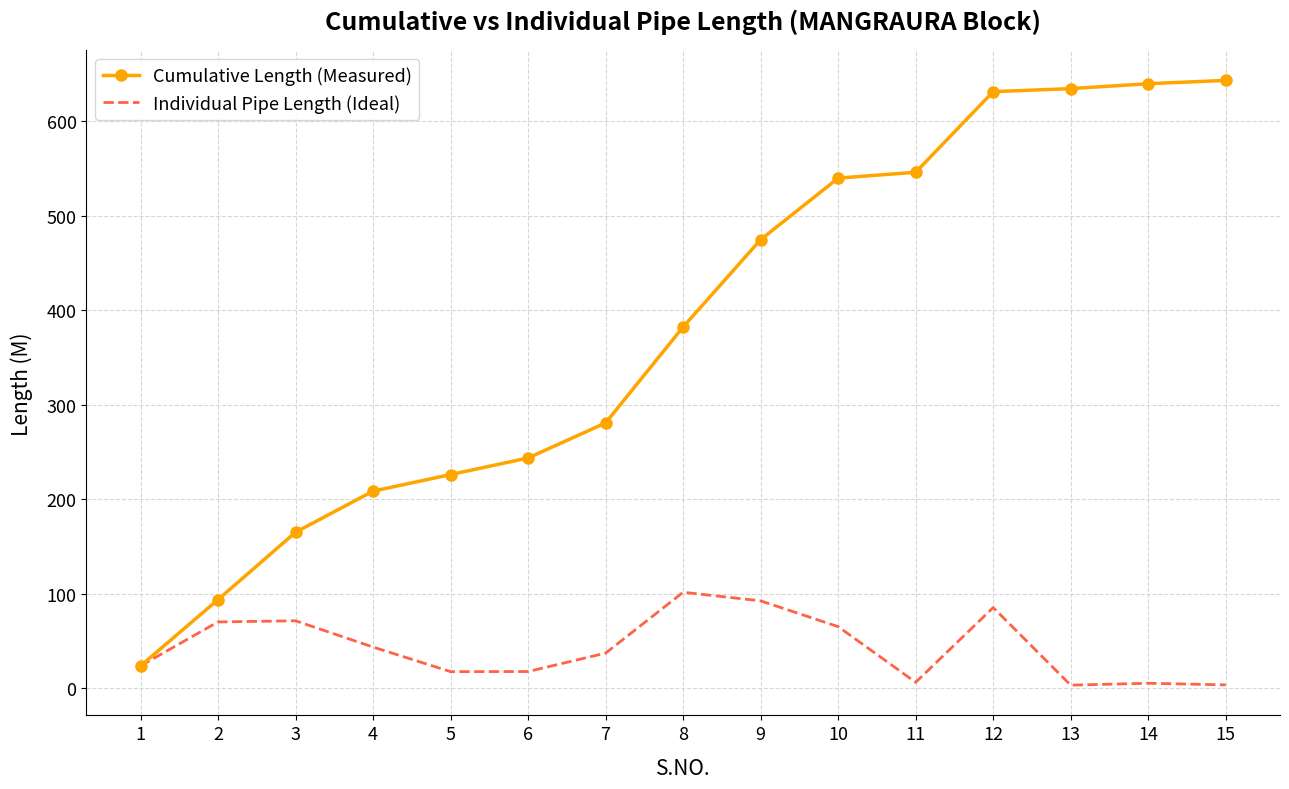

What is the sum of all Cumulative Length (Measured) values?

5731.8